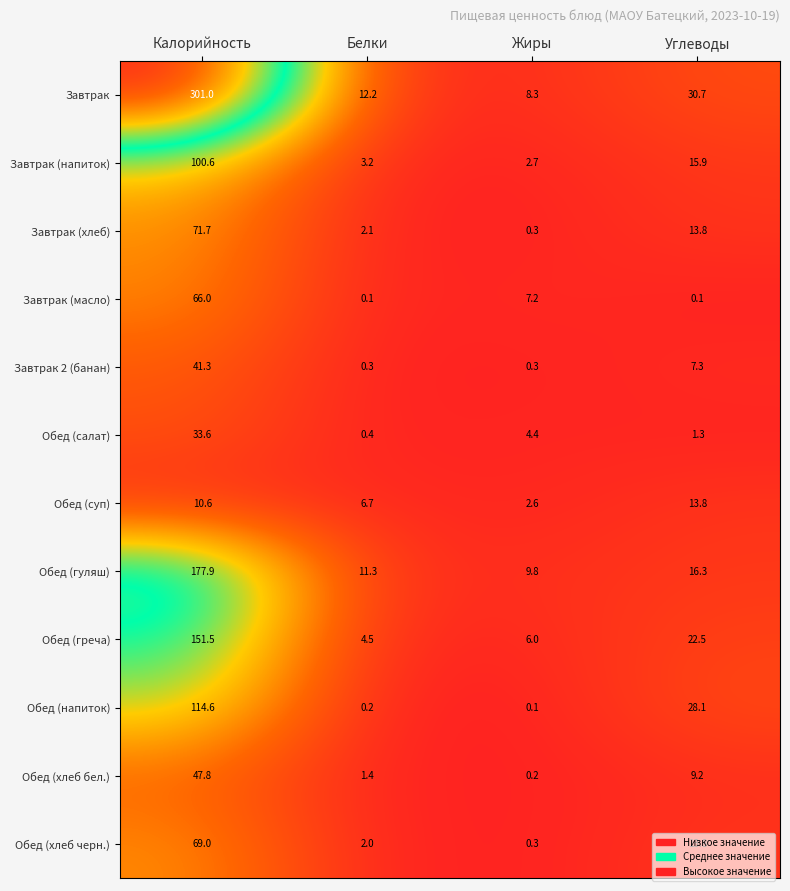

Which series has the largest total across all categories?

Завтрак